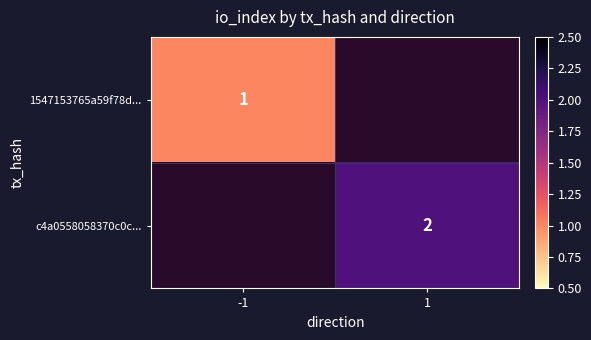

At how many categories does at least one series exceed 1?

1